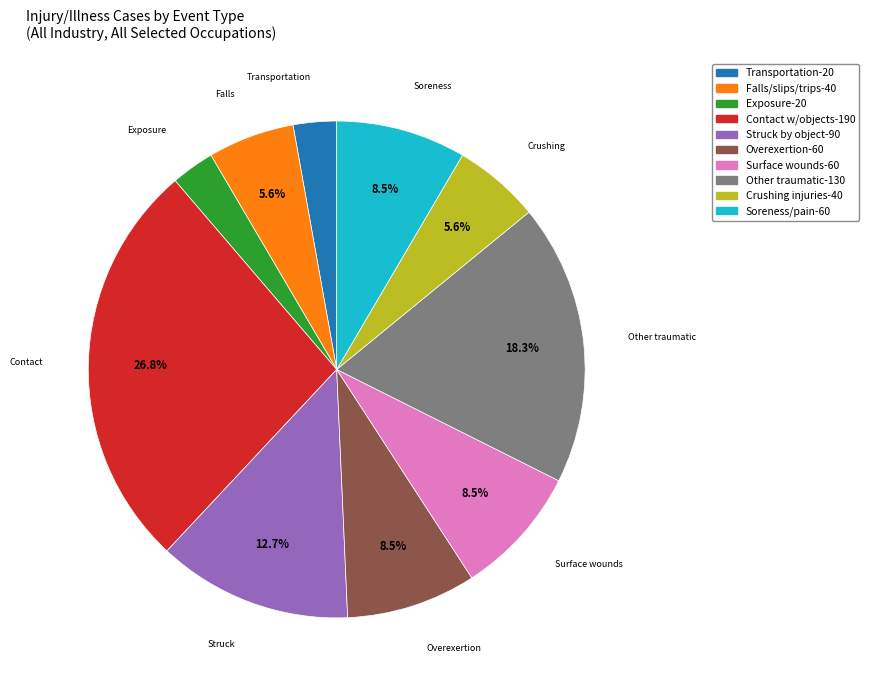

Is there a majority slice in this chart?

No